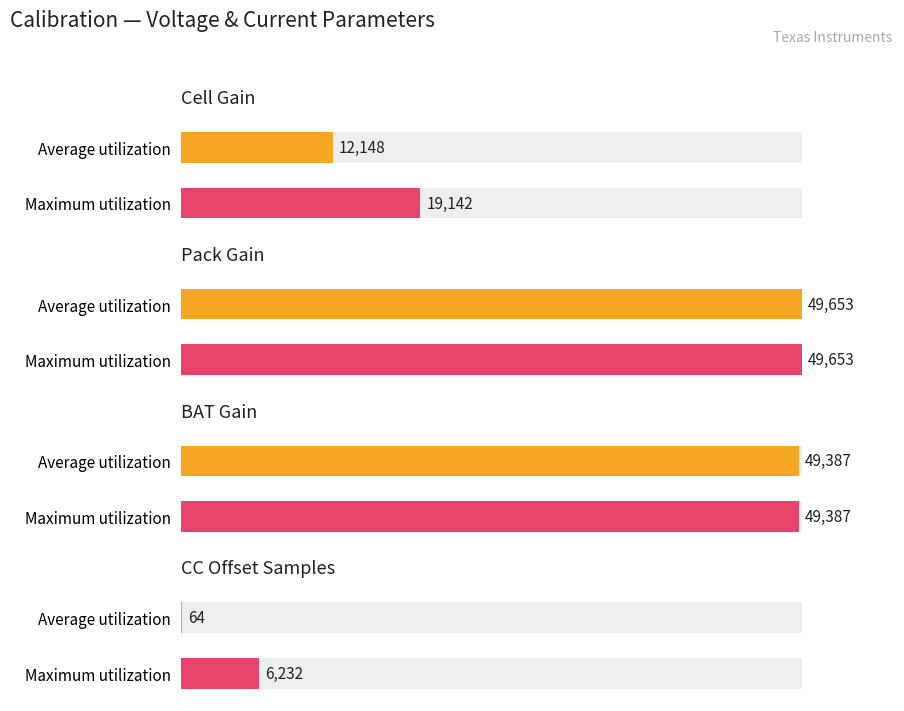

Is it true that Average utilization equals 0.0 at External1 Temp Offset?

False